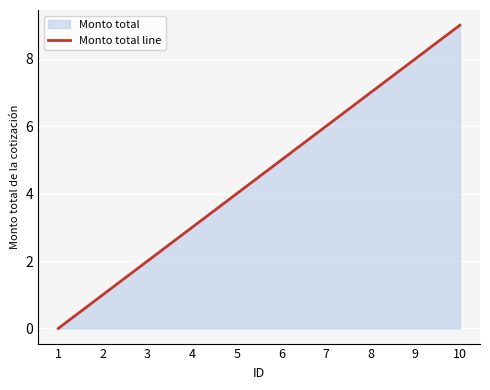

At which category does the chart reach its minimum across all series?

1